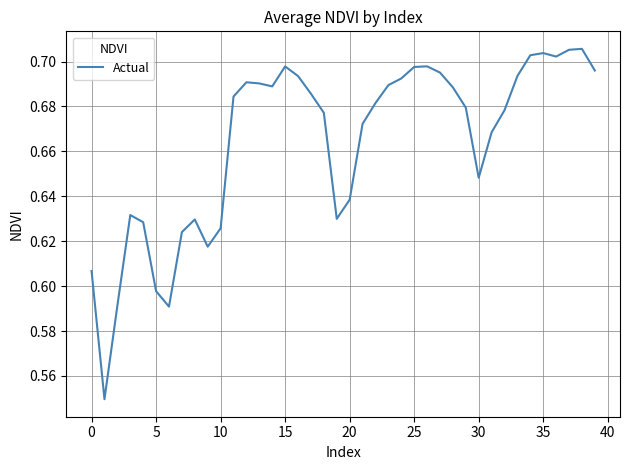

What is the label of the 19th point from the right?

21